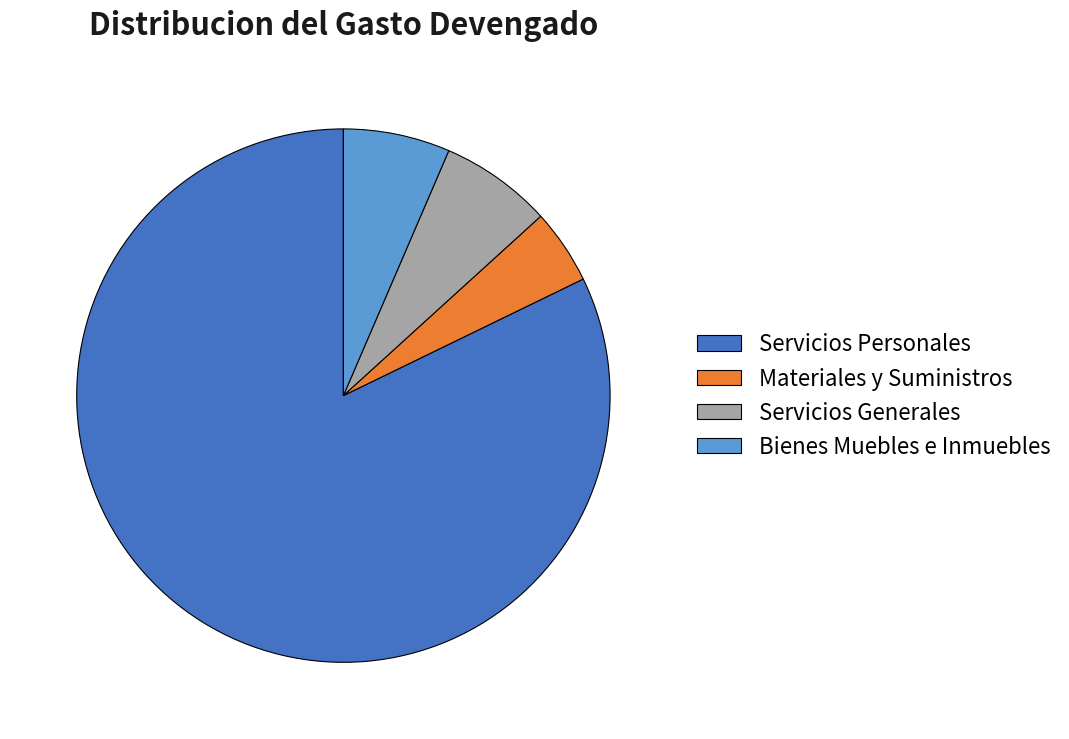

Which has a higher value, Servicios Generales or Servicios Personales?

Servicios Personales